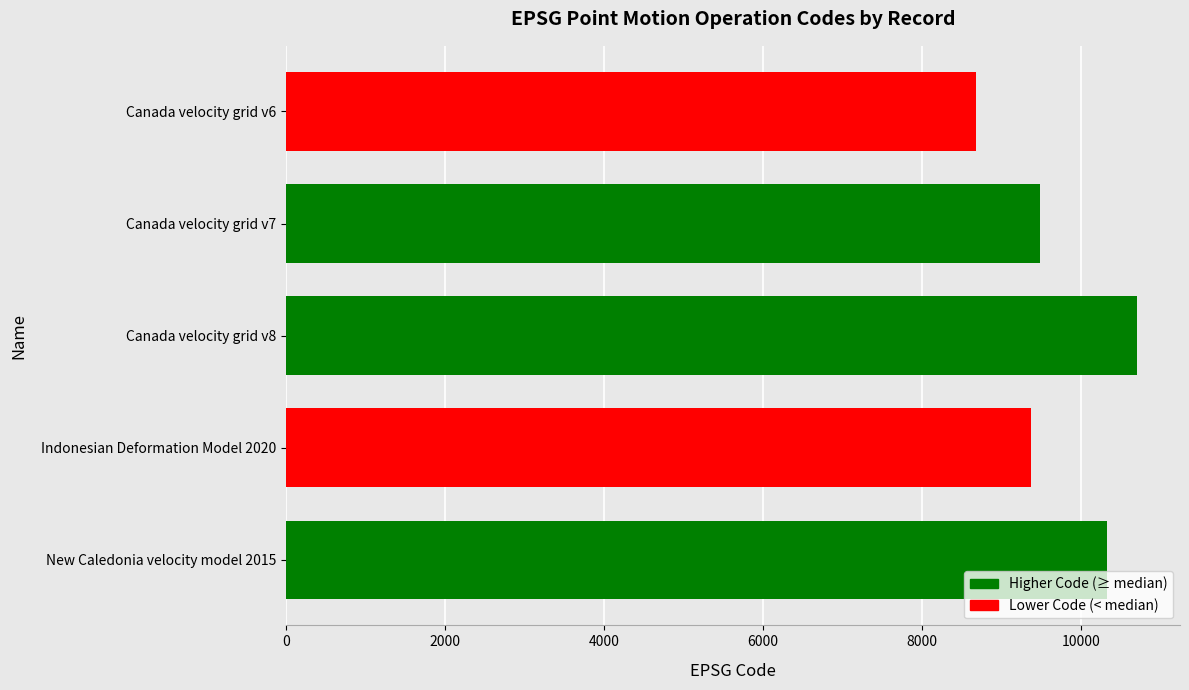

What is the minimum value shown in the chart?

8676